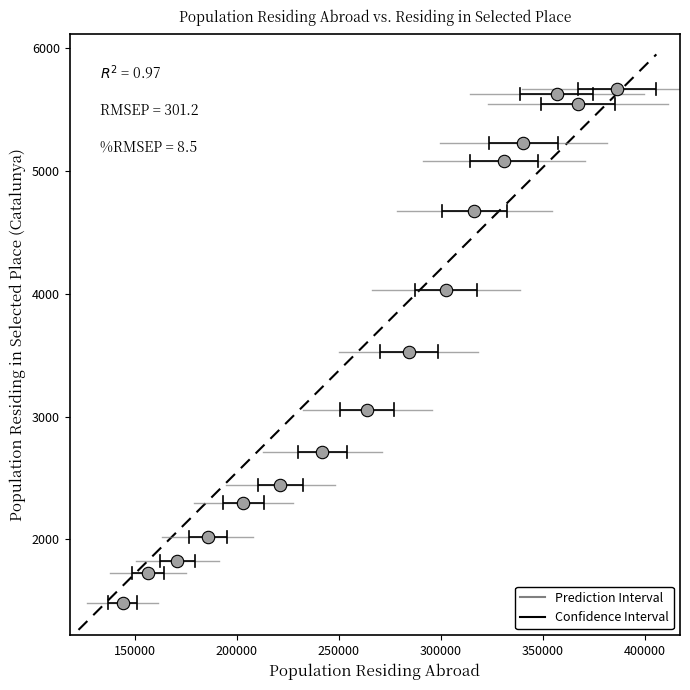

What is the range of Y values (max minus min)?

4183